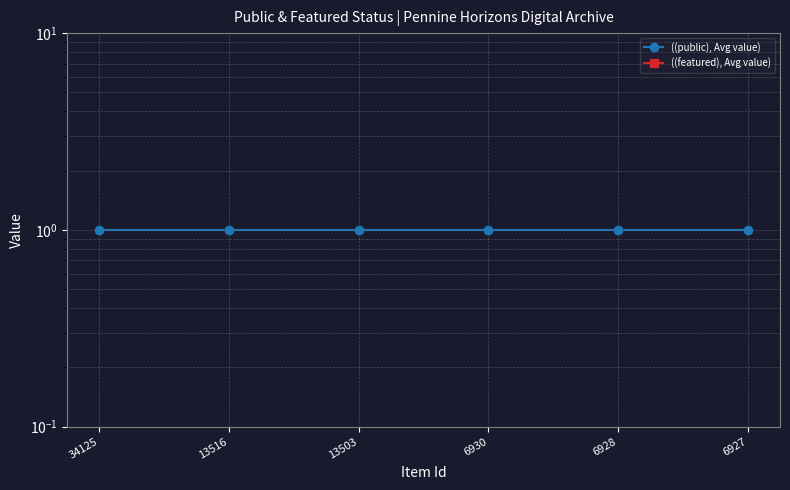

At how many categories does at least one series exceed 0?

6